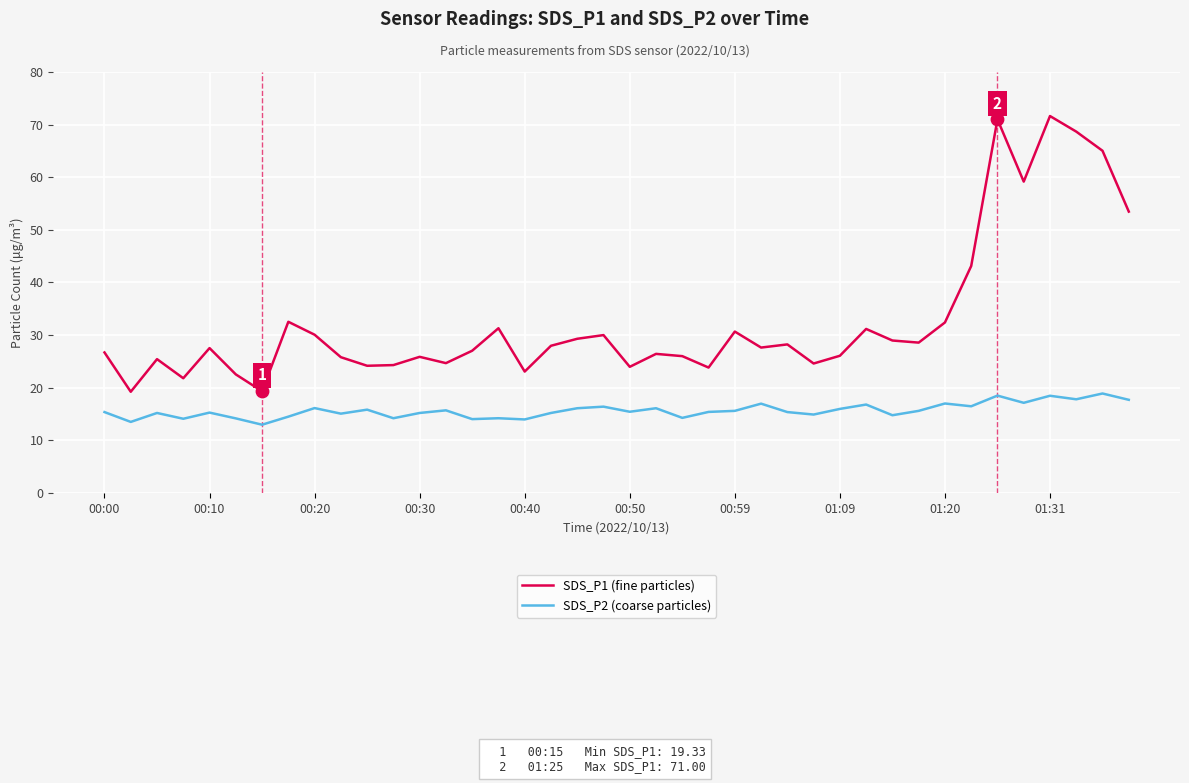

What is the minimum value shown in the chart?

13.0